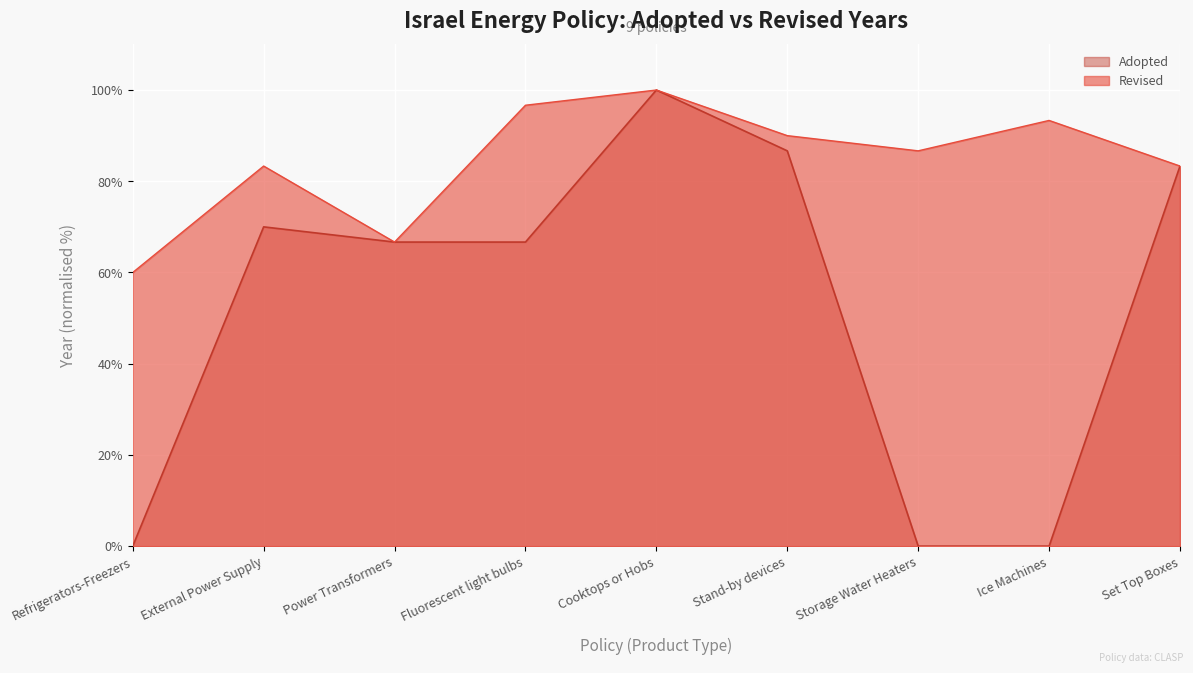

Rank the series by their average value, from highest to lowest.

Revised, Adopted